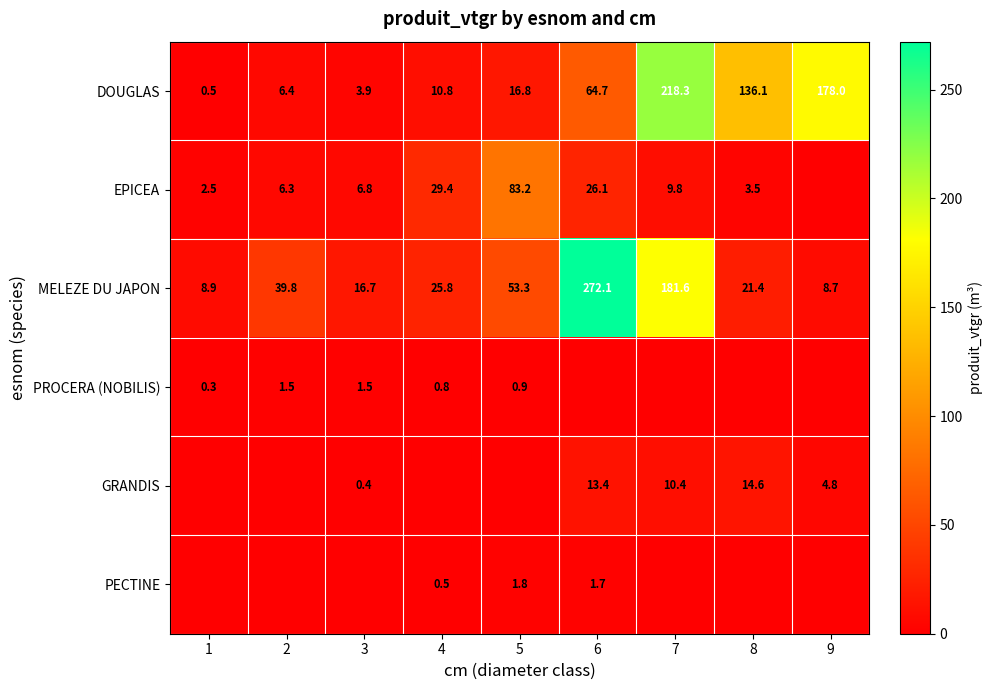

Is it true that MELEZE DU JAPON equals 165.6 at 6?

False